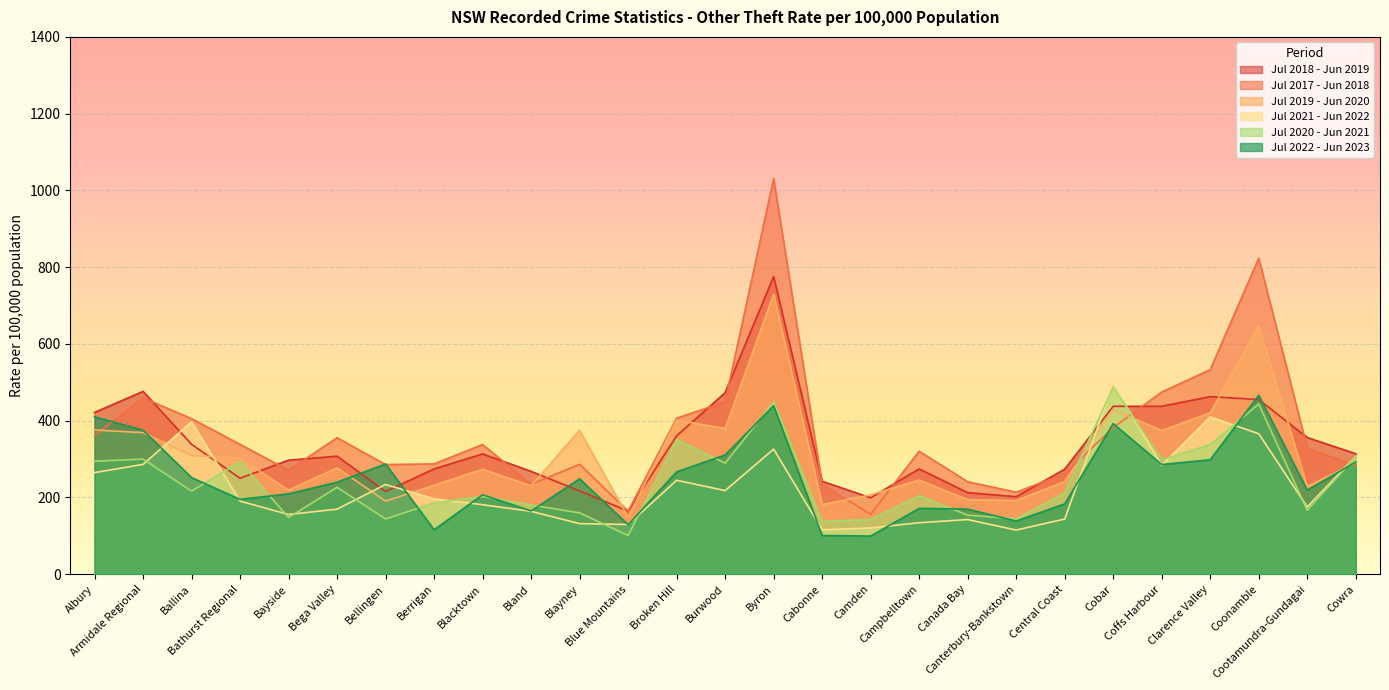

At Blue Mountains, list the series in order from largest to smallest.

Jul 2018 - Jun 2019, Jul 2017 - Jun 2018, Jul 2019 - Jun 2020, Jul 2021 - Jun 2022, Jul 2022 - Jun 2023, Jul 2020 - Jun 2021